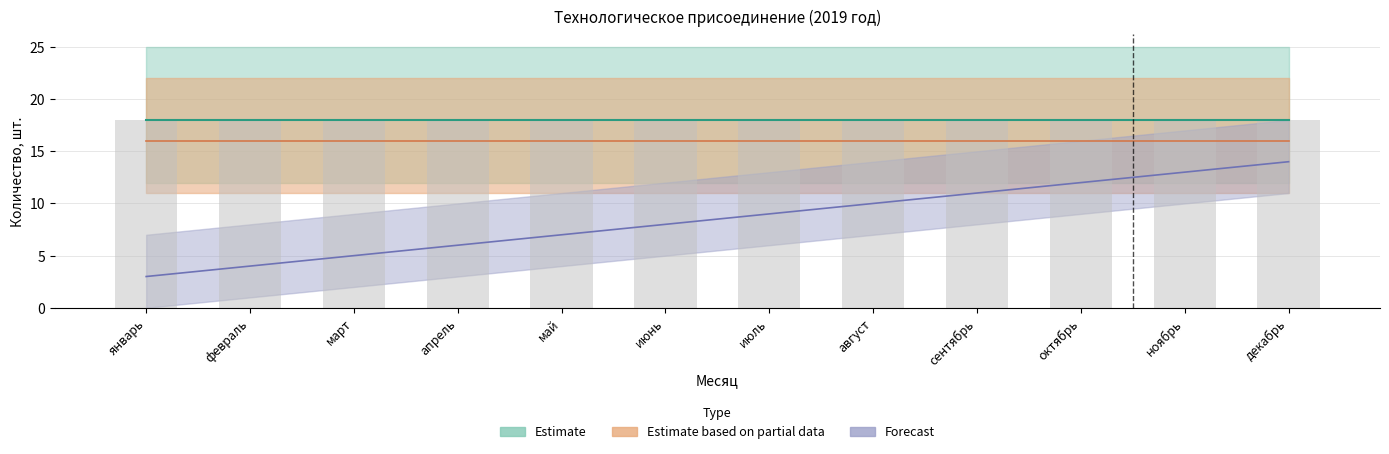

At which category does the chart reach its peak across all series?

январь